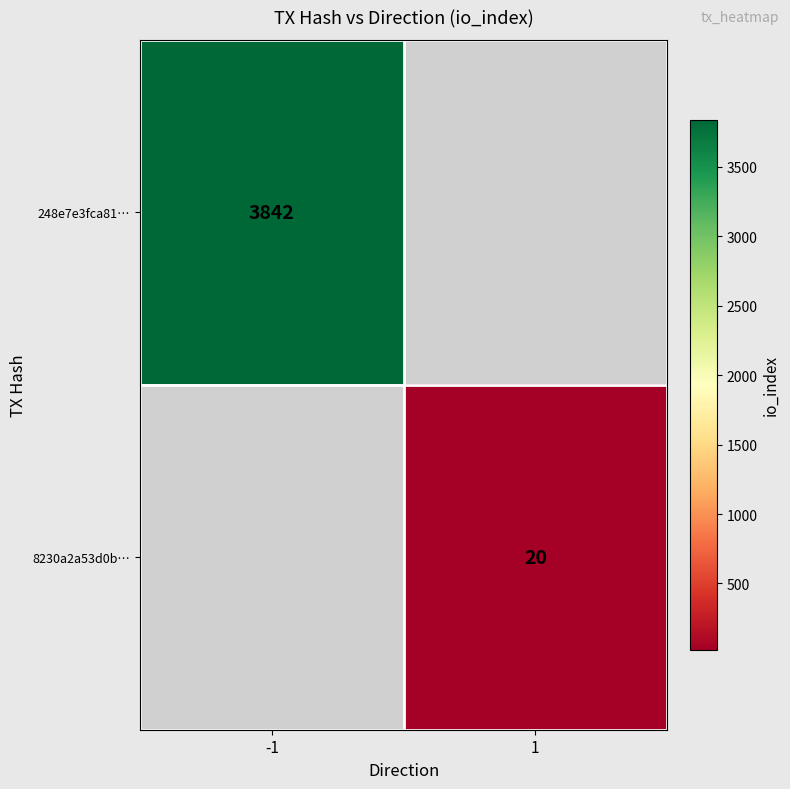

The 248e7e3fca81… series shows 3842 at -1. True or false?

True